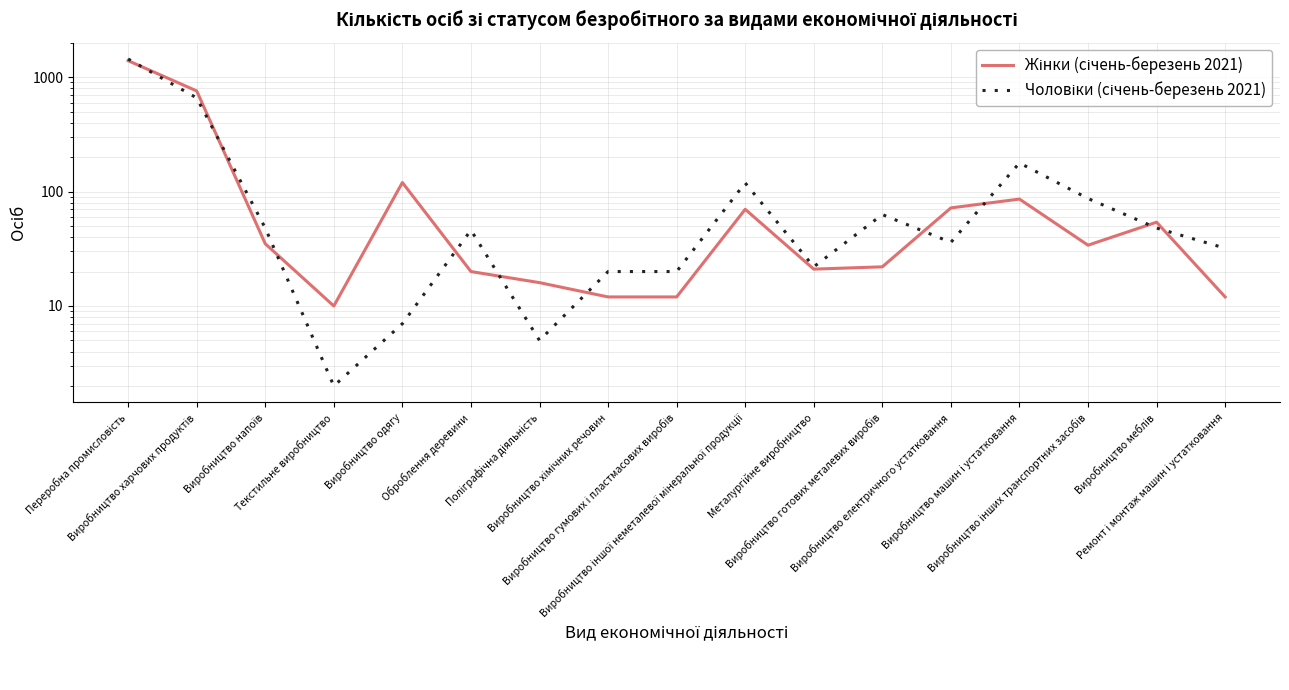

Rank the series at Виробництво хімічних речовин from highest to lowest value.

Чоловіки (січень-березень 2021), Жінки (січень-березень 2021)